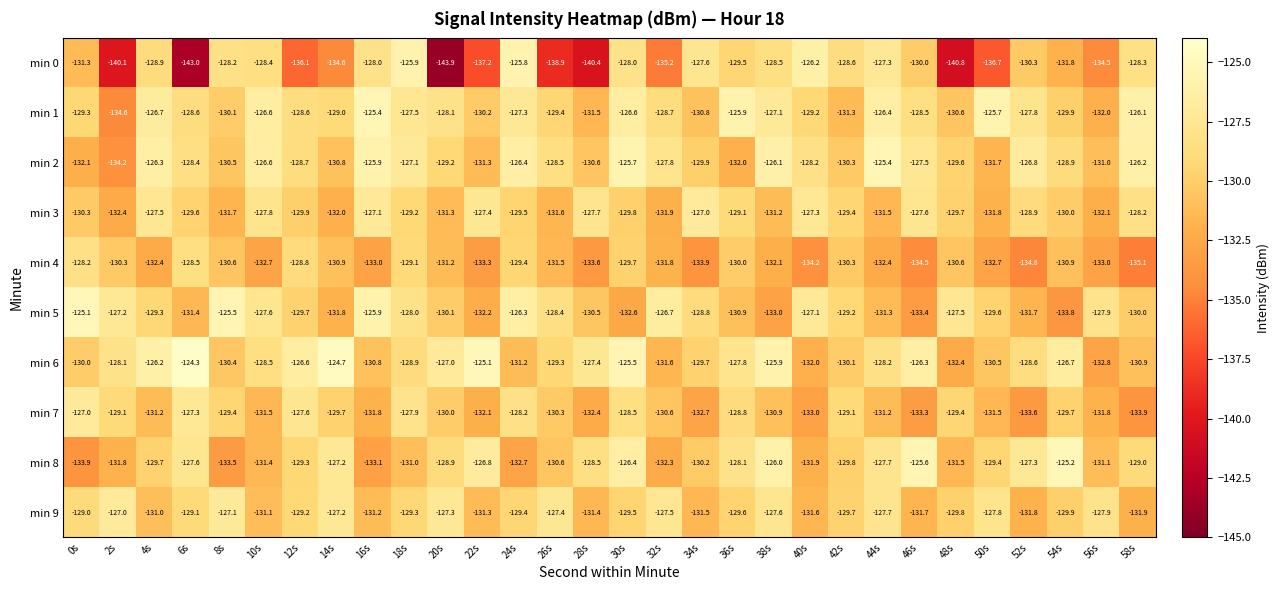

Count the number of categories in the chart.

30